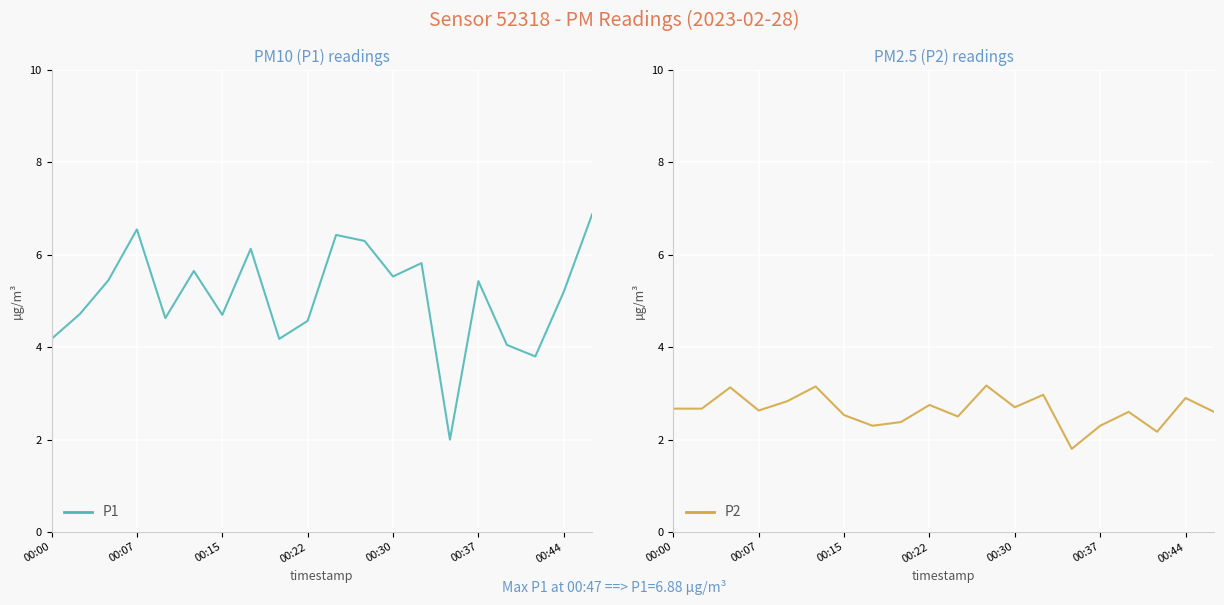

What are all the series names shown in the legend?

P1, P2